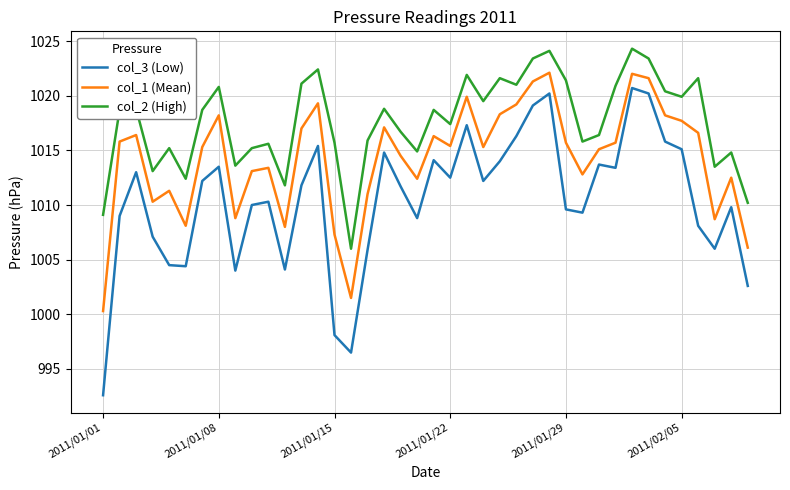

Which series has the largest total across all categories?

col_2 (High)